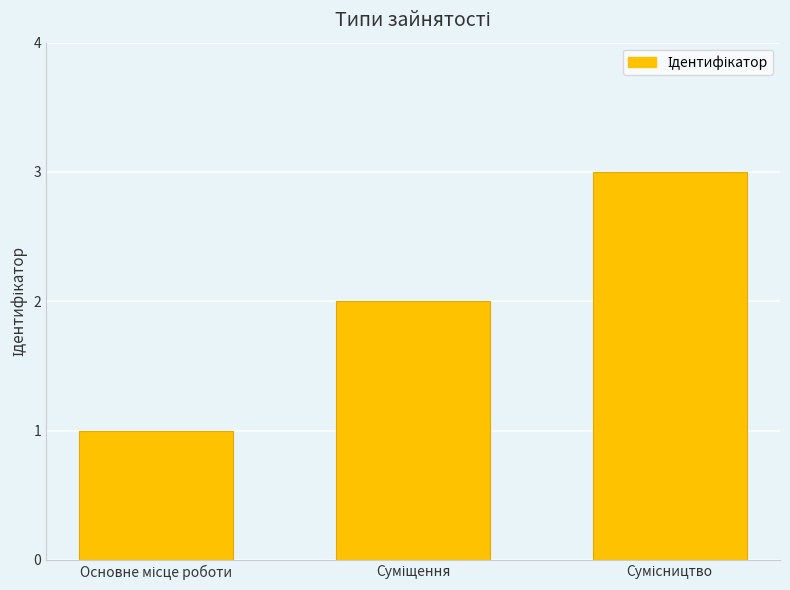

What is the sum of all values?

6